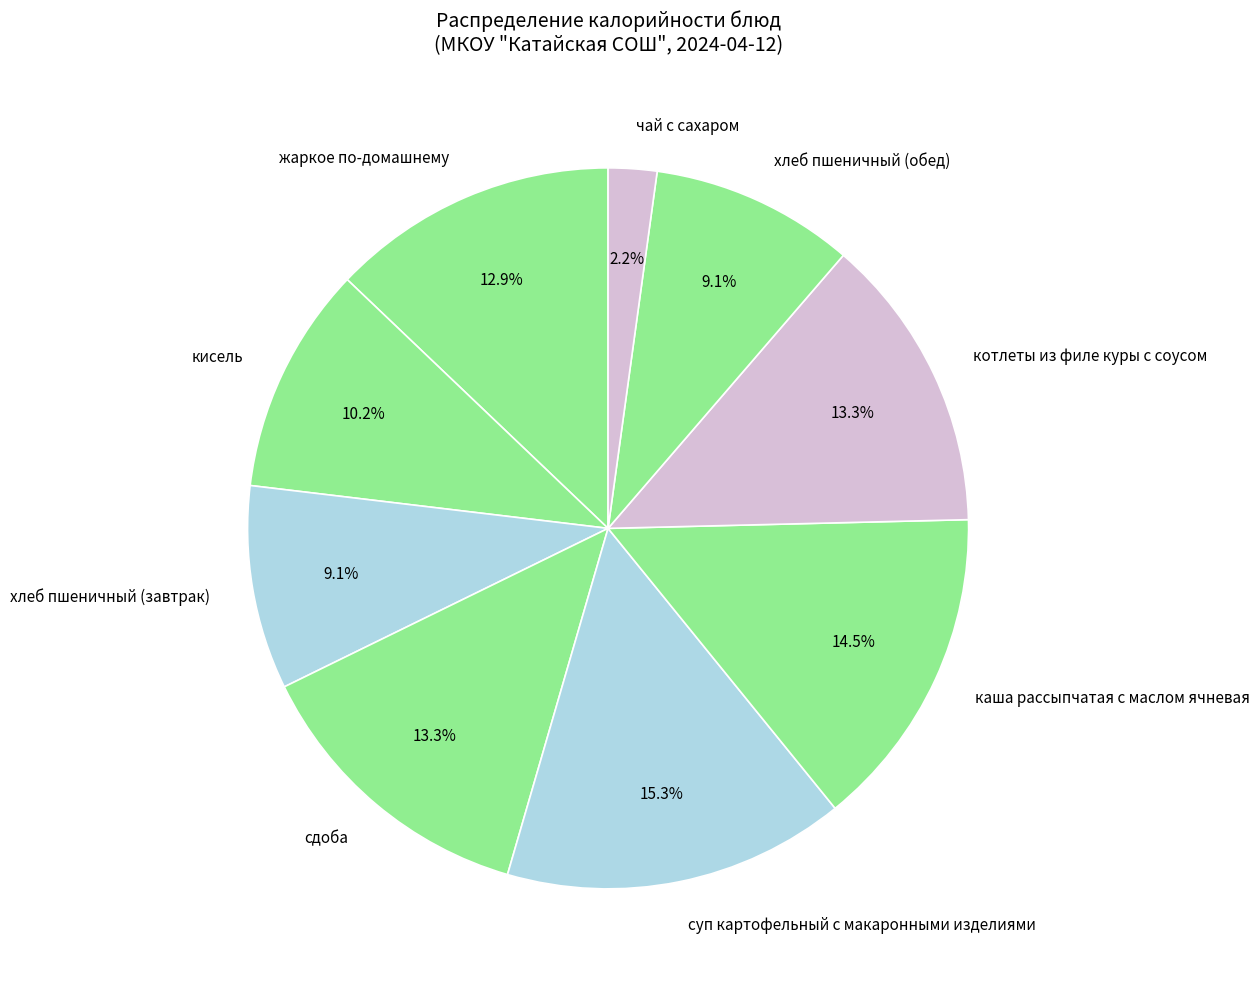

What percentage do хлеб пшеничный (обед) and жаркое по-домашнему together represent?

22.0%